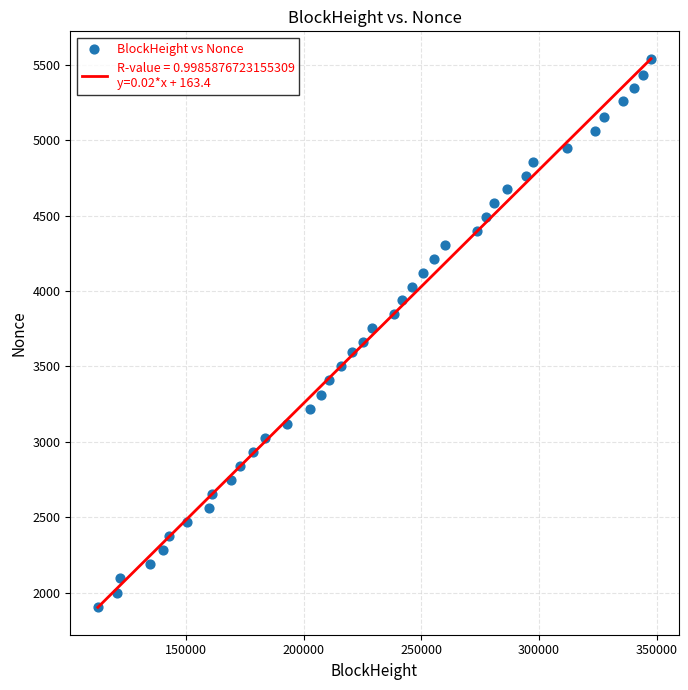

What is the range of X values (max minus min)?

235046